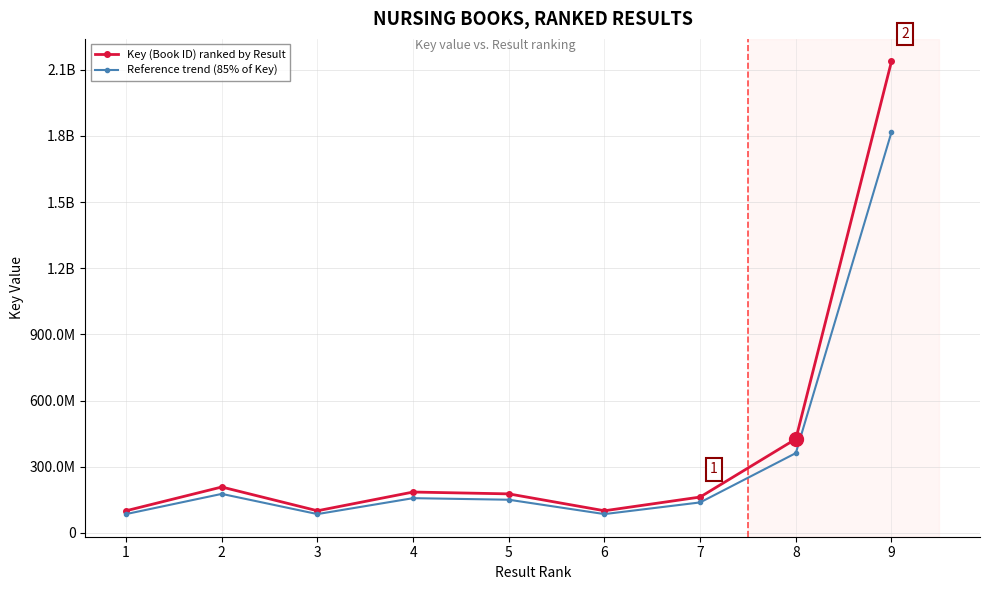

What are all the series names shown in the legend?

Key (Book ID) ranked by Result, Reference trend (85% of Key)